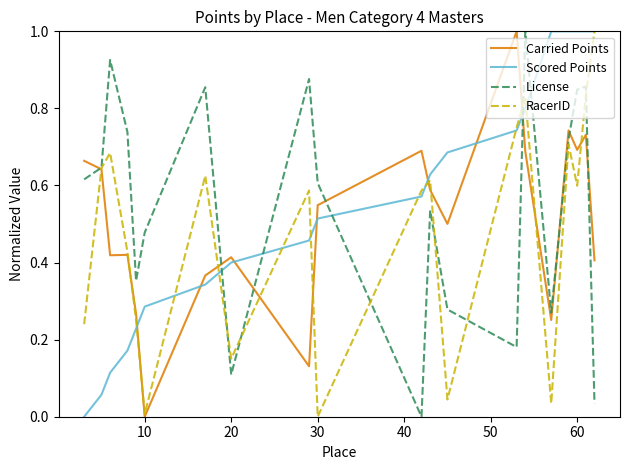

True or false: License has more than 1 interior local peaks.

True